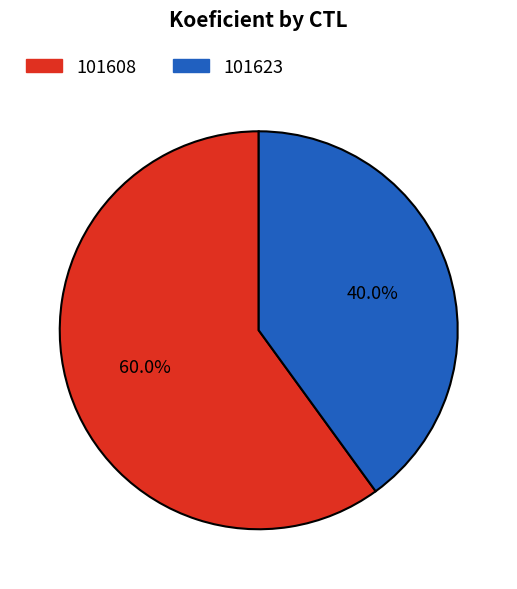

Is 101608 the majority of the pie?

Yes